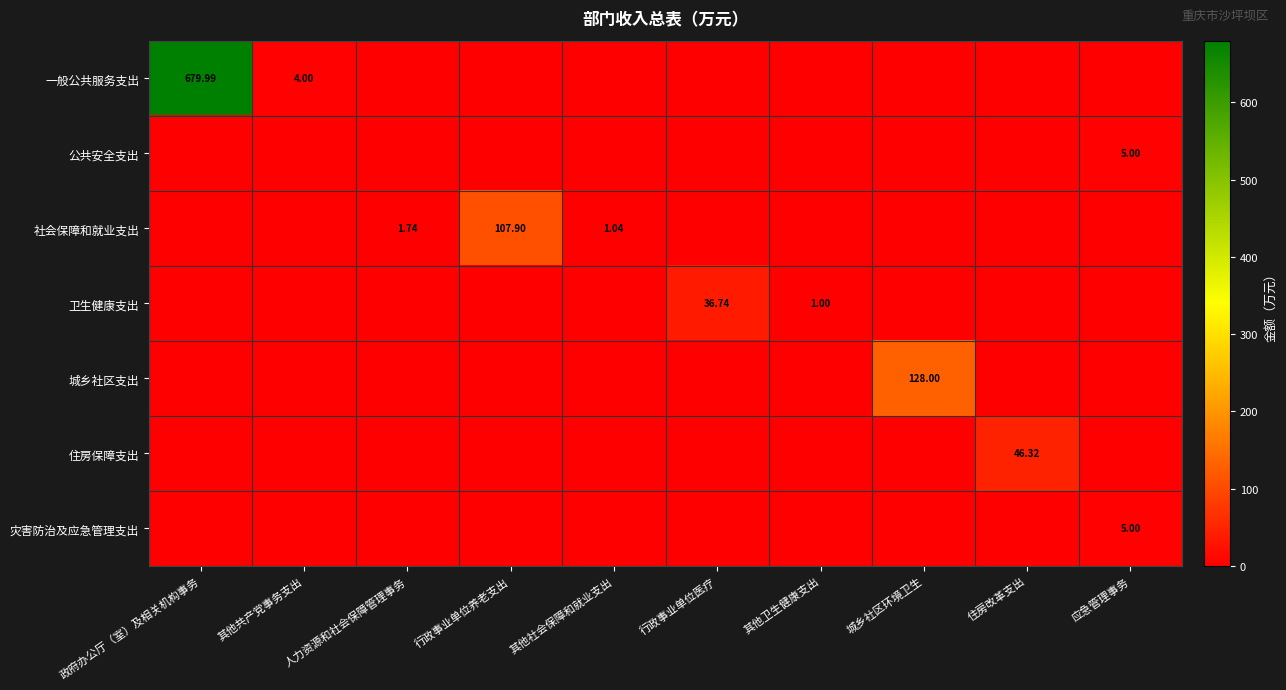

What is the difference between the second highest and minimum values in the 卫生健康支出 series?

1.0